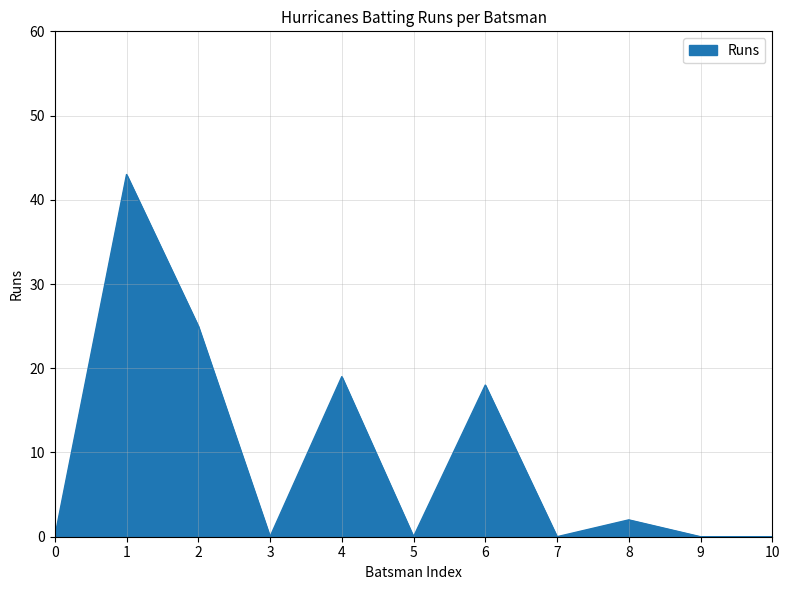

What is the difference between the maximum and minimum values?

43